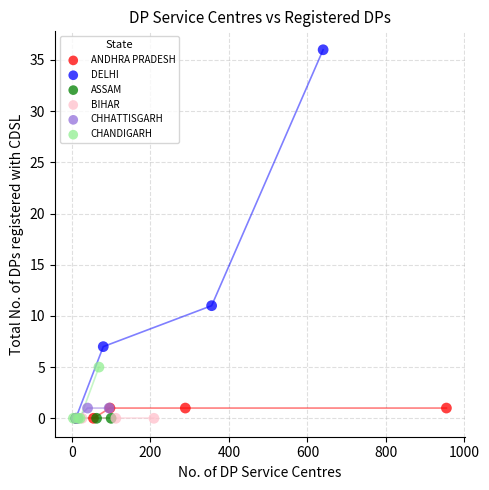

Which series contains the highest Y value?

DELHI